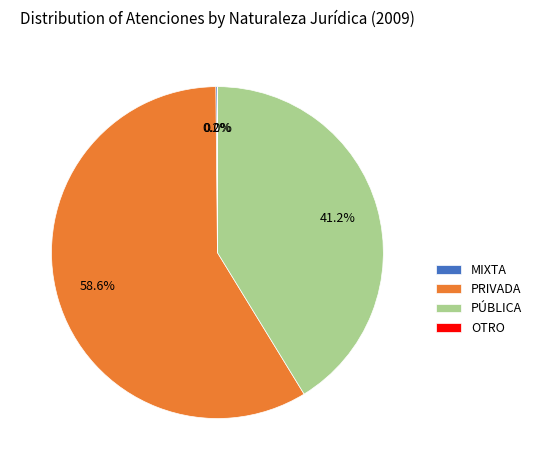

Which category has the biggest portion of the pie?

PRIVADA